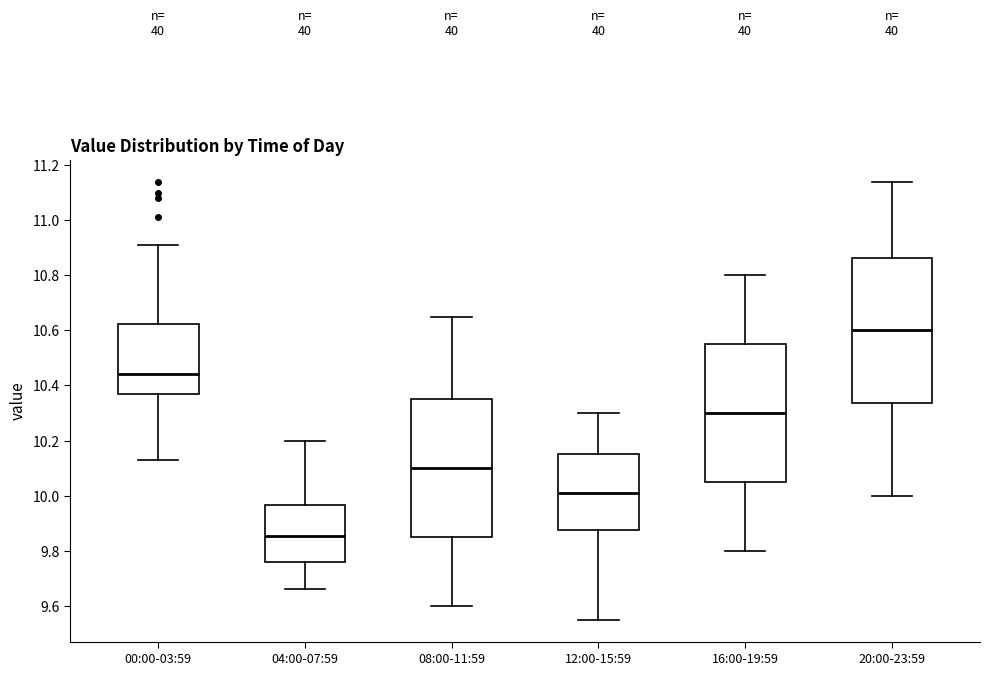

Where is the upper edge of the box for 08:00-11:59 on the y-axis? The values are not printed on the chart, so give them approximately, as read against the axis.

10.36